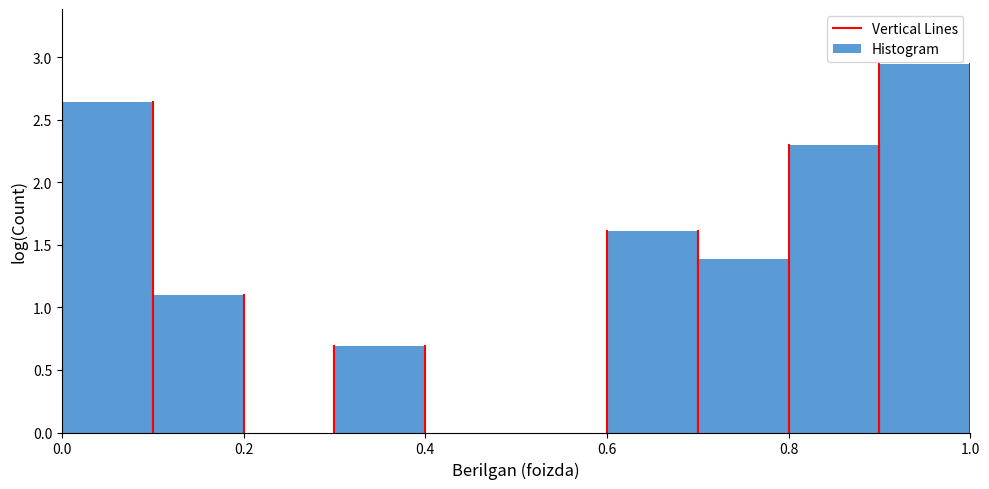

Reading left to right, list every bar in this chart as the range it spans on the x-axis followed by its height. The values are not printed on the chart, so give them approximately, as read against the axis.

0.0 to 0.1: 2.65
0.1 to 0.2: 1.10
0.2 to 0.3: 0
0.3 to 0.4: 0.70
0.4 to 0.5: 0
0.5 to 0.6: 0
0.6 to 0.7: 1.60
0.7 to 0.8: 1.40
0.8 to 0.9: 2.30
0.9 to 1.0: 2.95